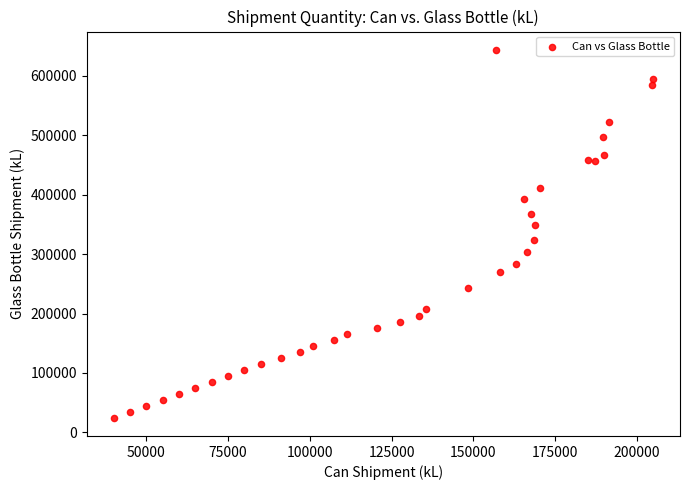

What is the range of X values (max minus min)?

164937